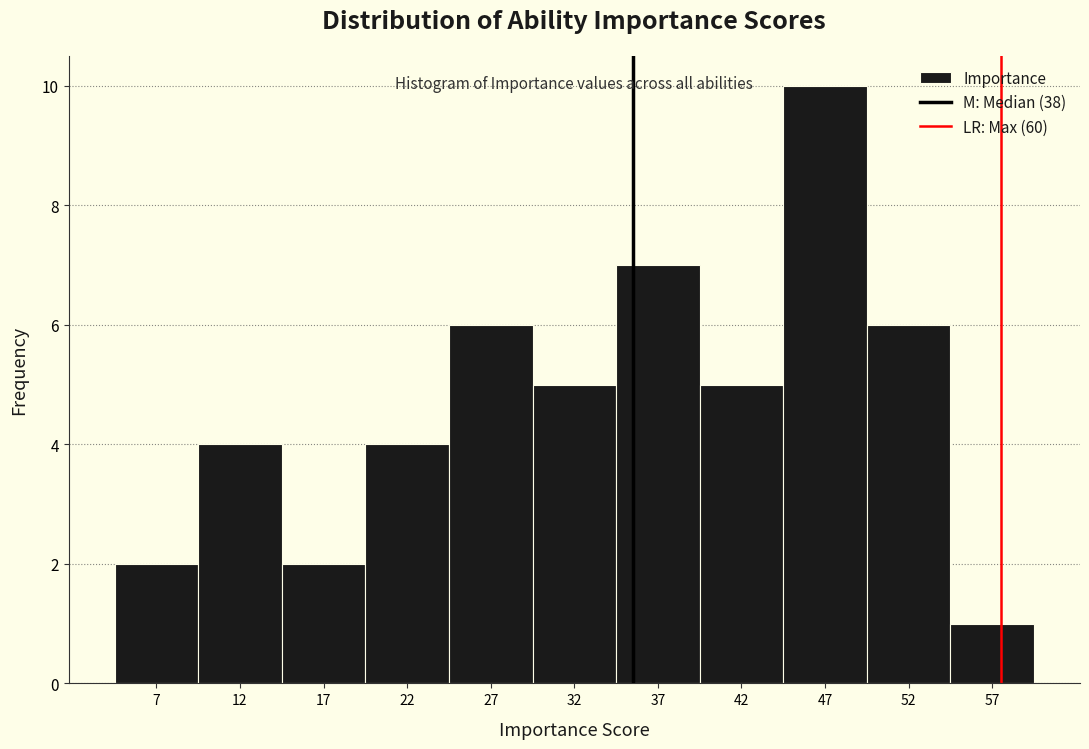

Reading left to right, extract all data points from this chart.

7=2	12=4	17=2	22=4	27=6	32=5	37=7	42=5	47=10	52=6	57=1